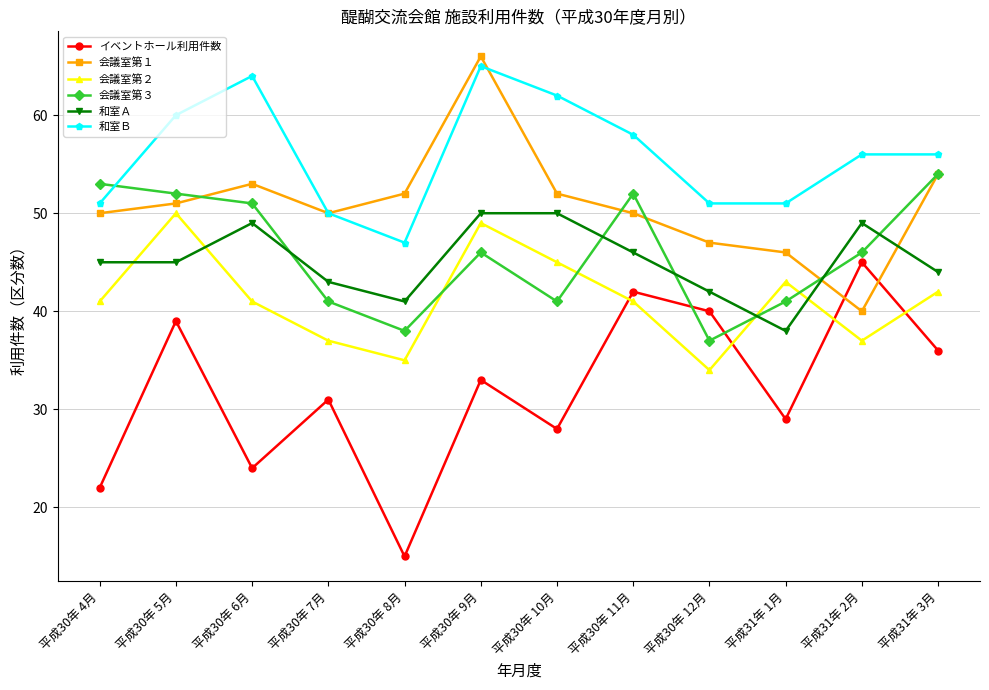

The 和室Ｂ series shows 62 at 平成30年 10月. True or false?

True